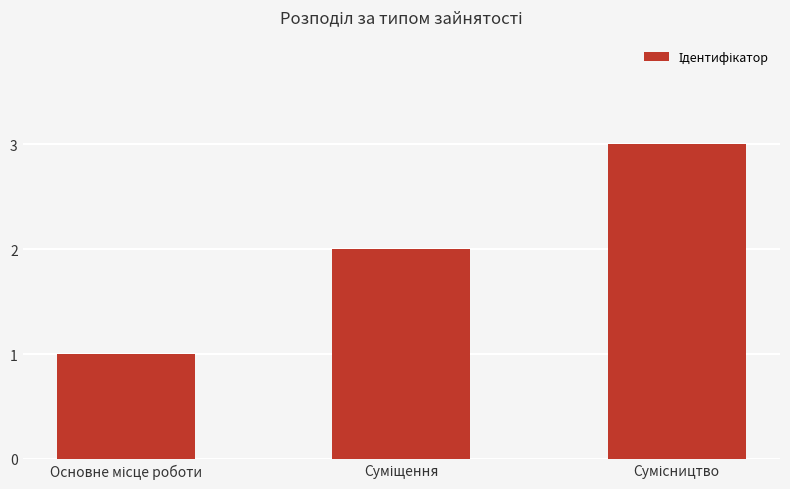

What is the sum of all values?

6